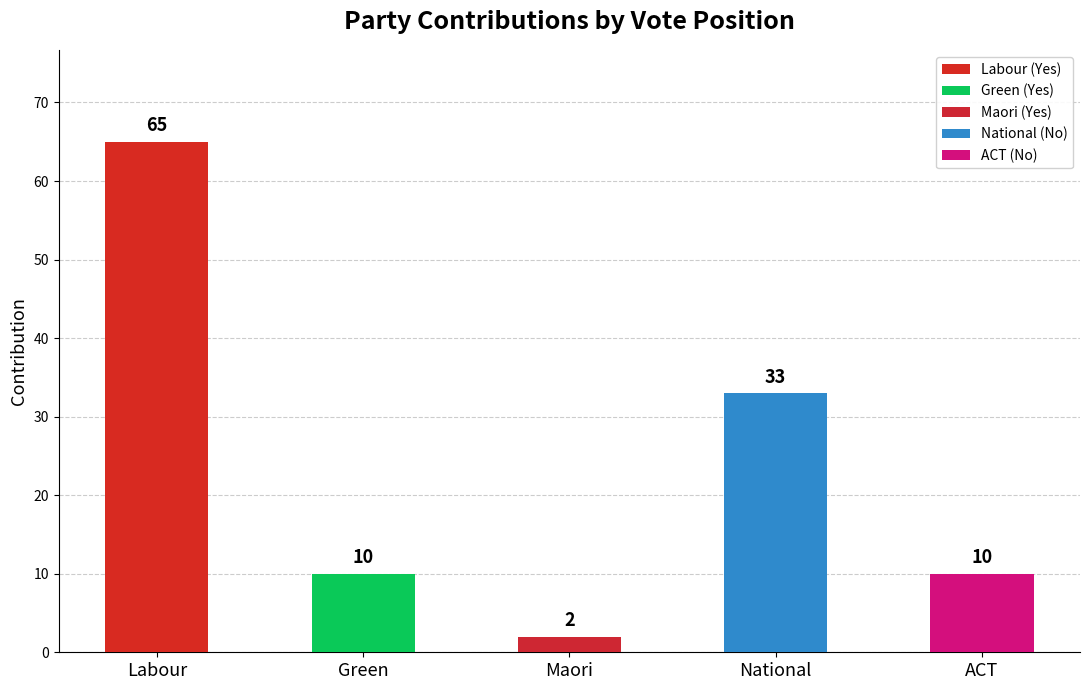

Which category has the highest value across all series?

Labour